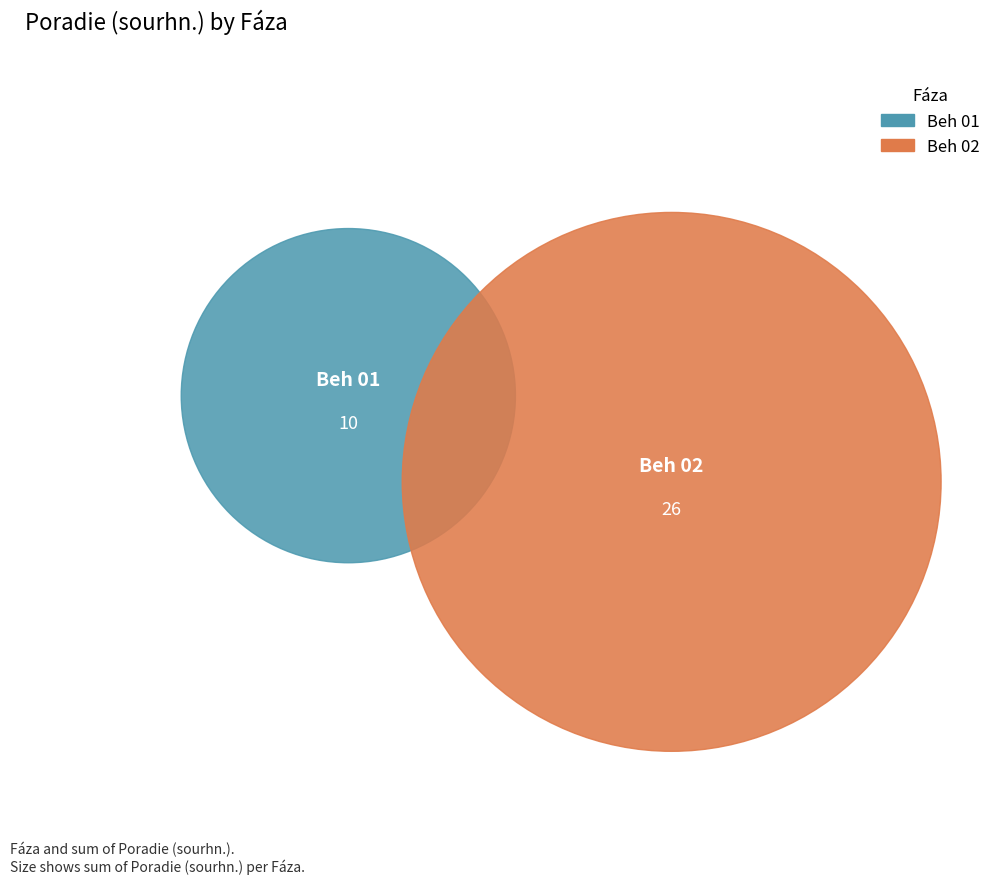

Does 3 account for over 50% of the chart?

No